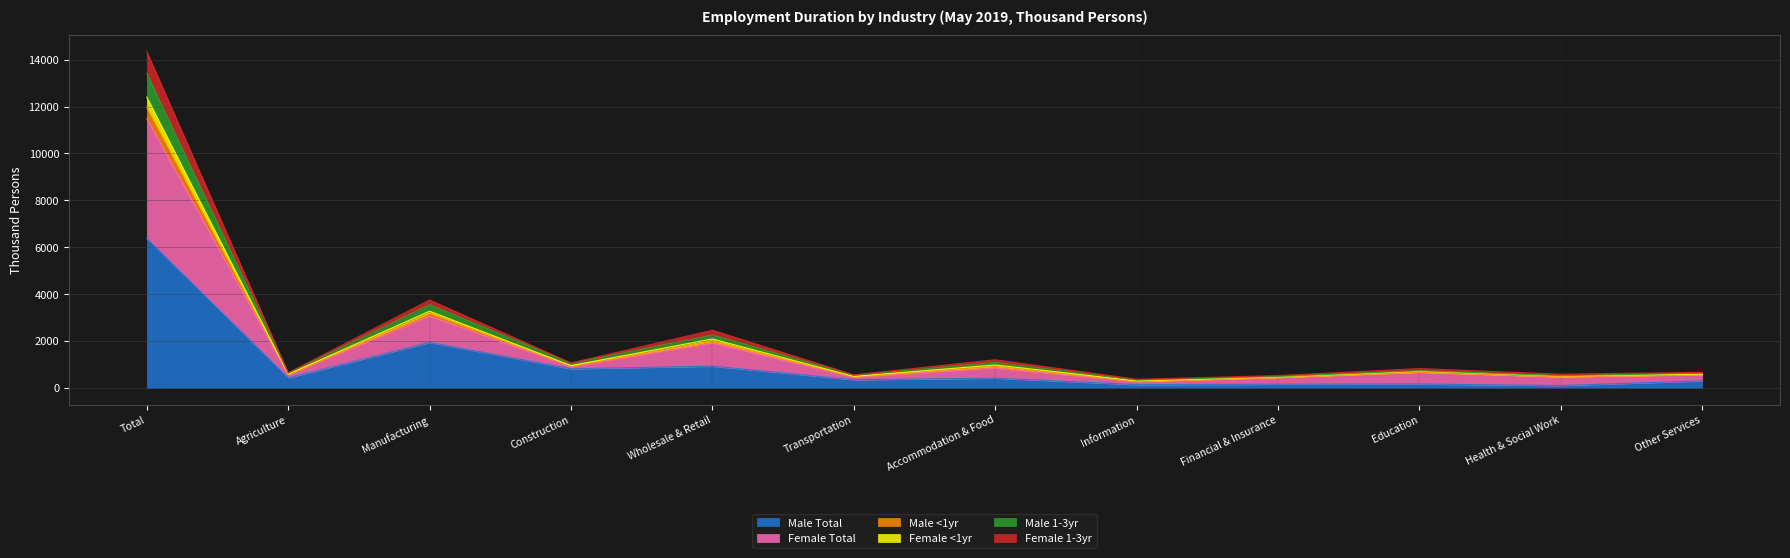

Reading right to left, extract all data points from this chart.

Male Total: 292	92	158	149	133	409	340	920	809	1932	425	6365
Female Total: 658	579	818	518	361	1193	550	2454	1057	3744	634	14338
Male <1yr: 622	515	728	479	329	1080	533	2251	1043	3549	623	13415
Female <1yr: 584	502	705	461	293	972	484	2081	944	3267	578	12403
Male 1-3yr: 566	470	667	445	275	916	476	1991	938	3193	574	11963
Female 1-3yr: 554	459	656	433	262	844	450	1916	903	3064	563	11484